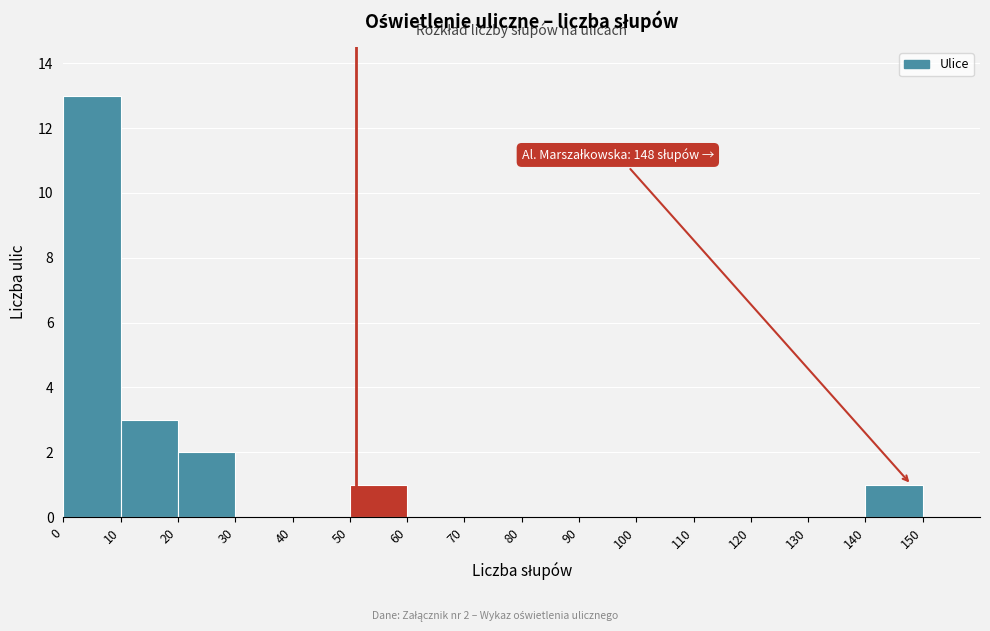

Which range on the x-axis has the tallest bar?

0 to 10